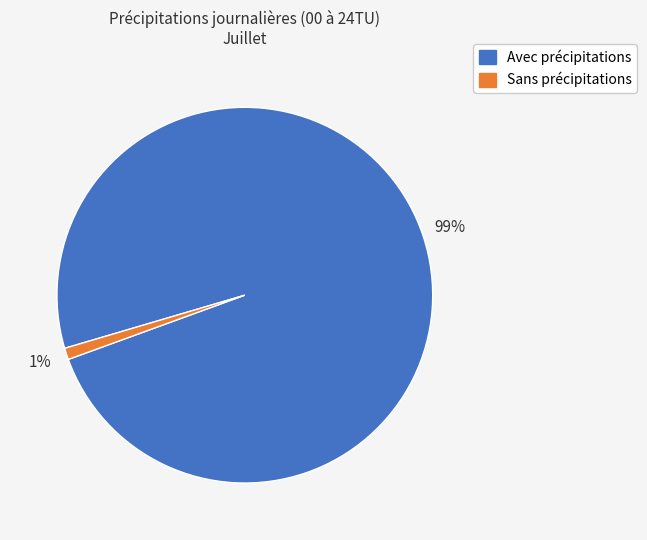

To the nearest percent, what is the difference between the largest and smallest slice percentages?

98%